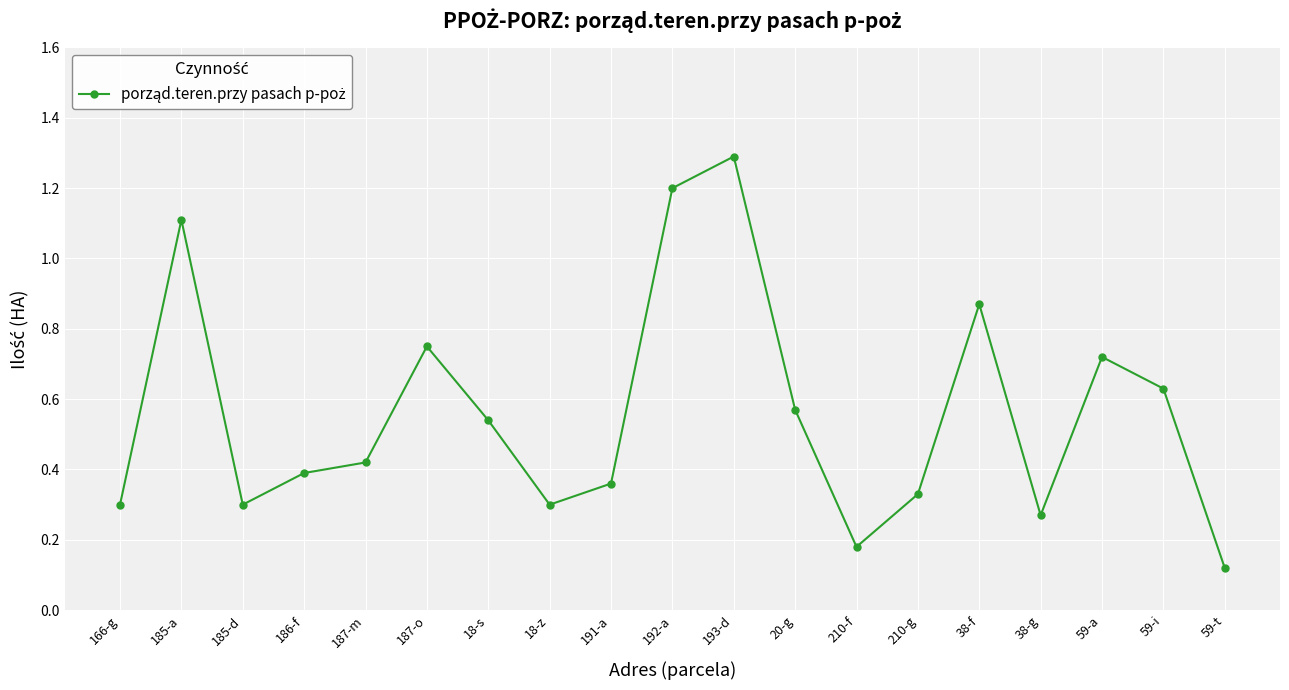

What is the difference between the maximum and minimum values?

1.2